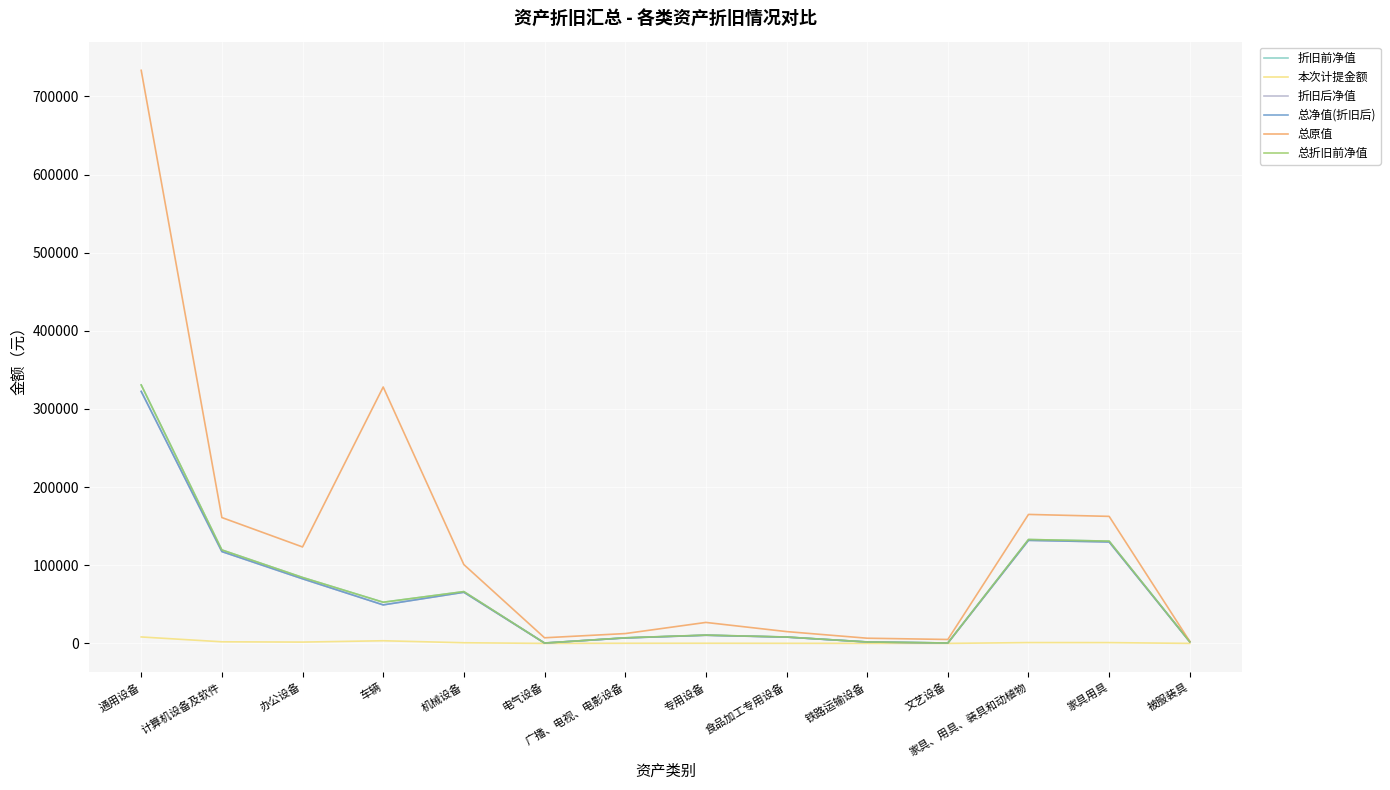

Is this an area chart (filled region under the line)?

No